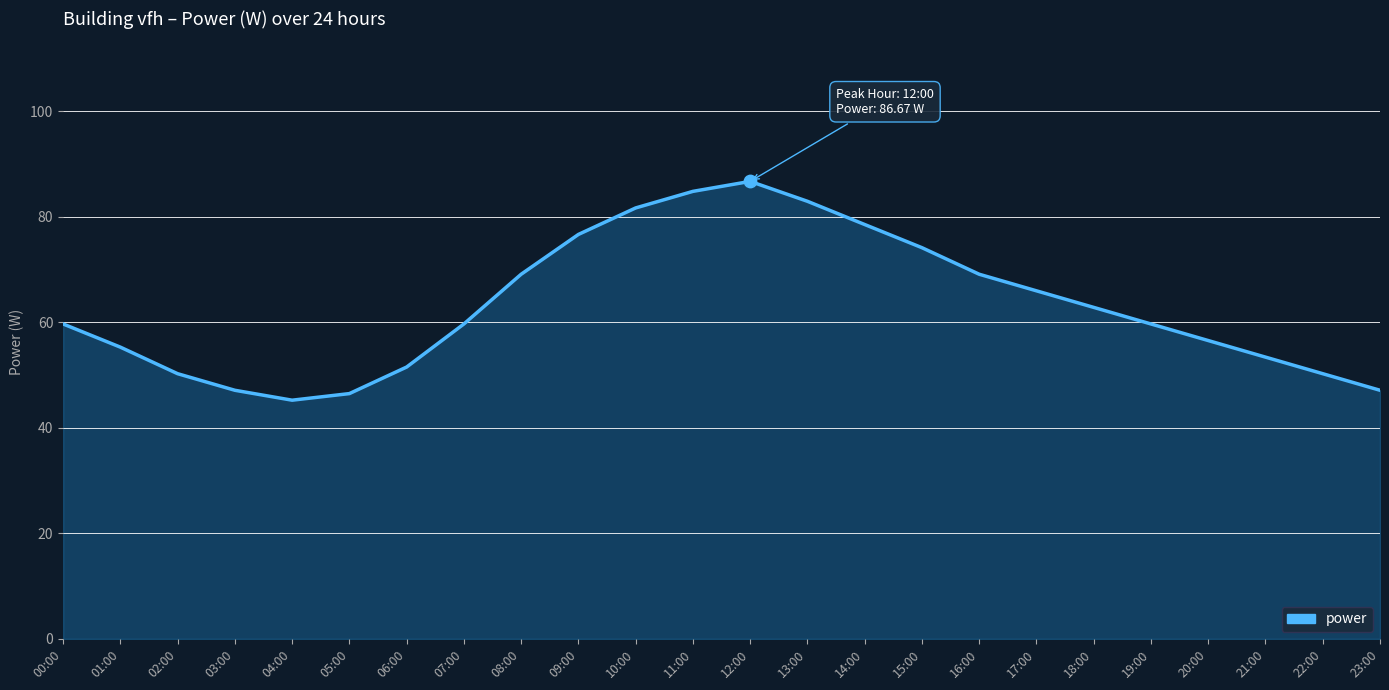

What is the change in value from 05:00 to 14:00?

+32.0